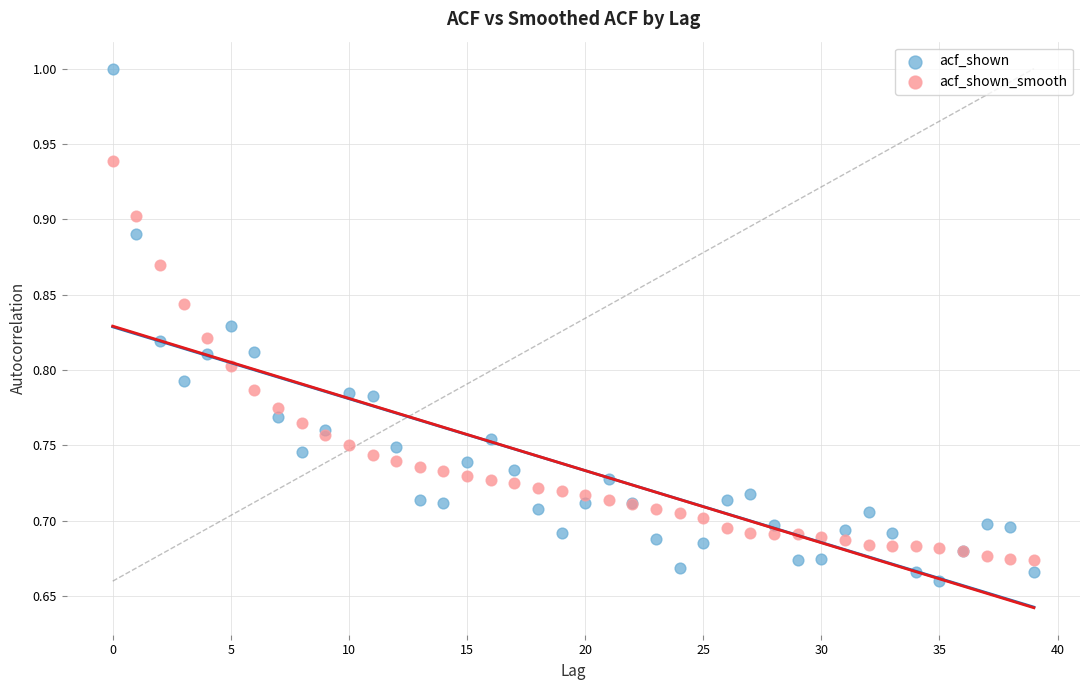

Which series contains the lowest Y value?

acf_shown